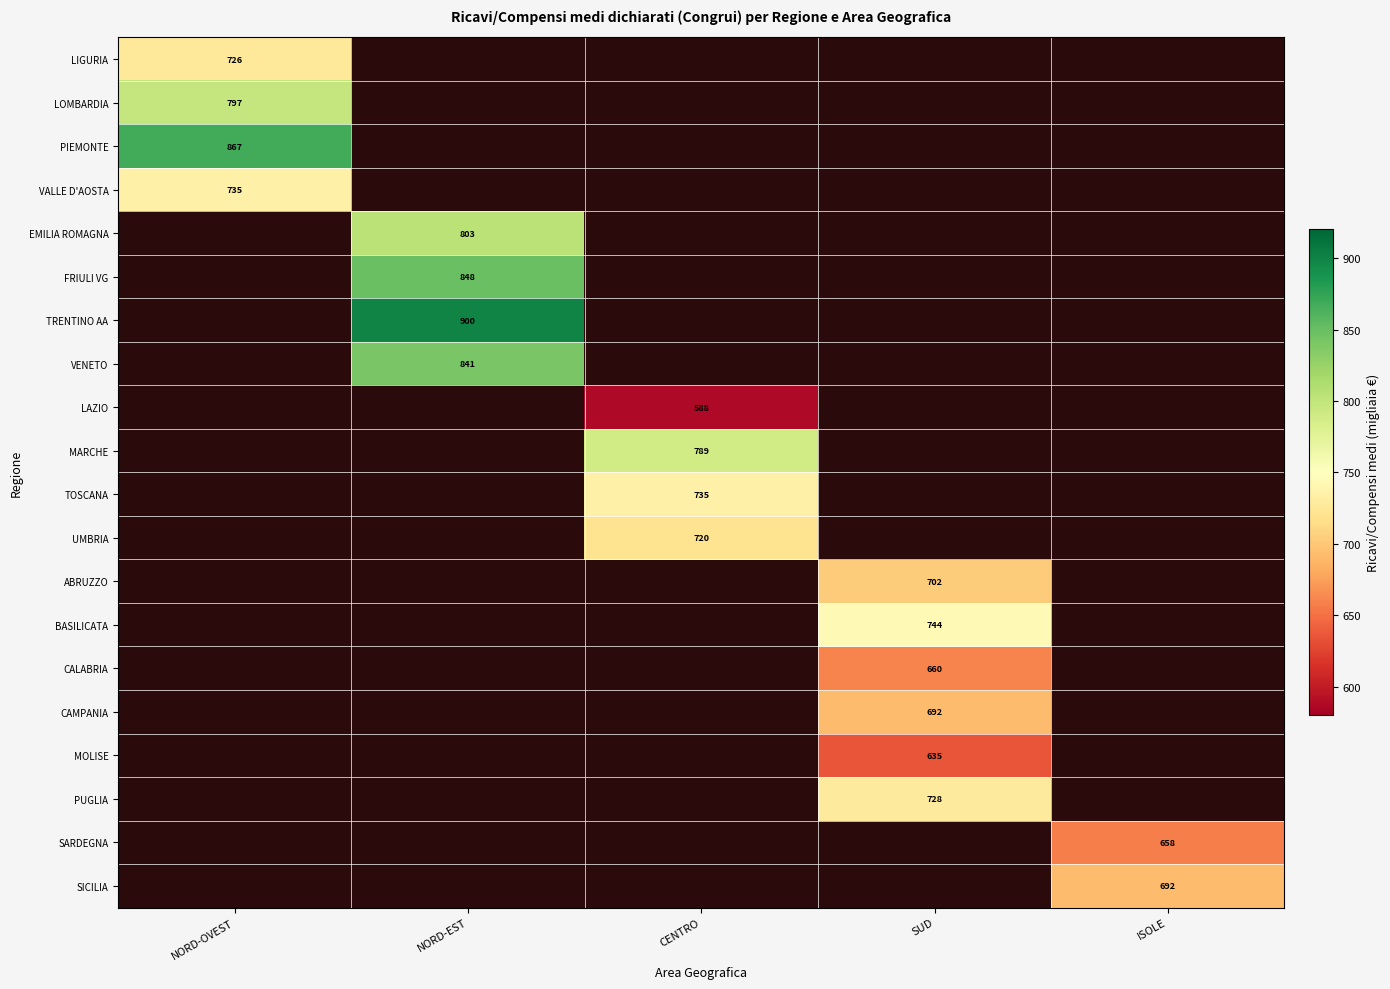

The PIEMONTE series shows 575.7 at NORD-OVEST. True or false?

False